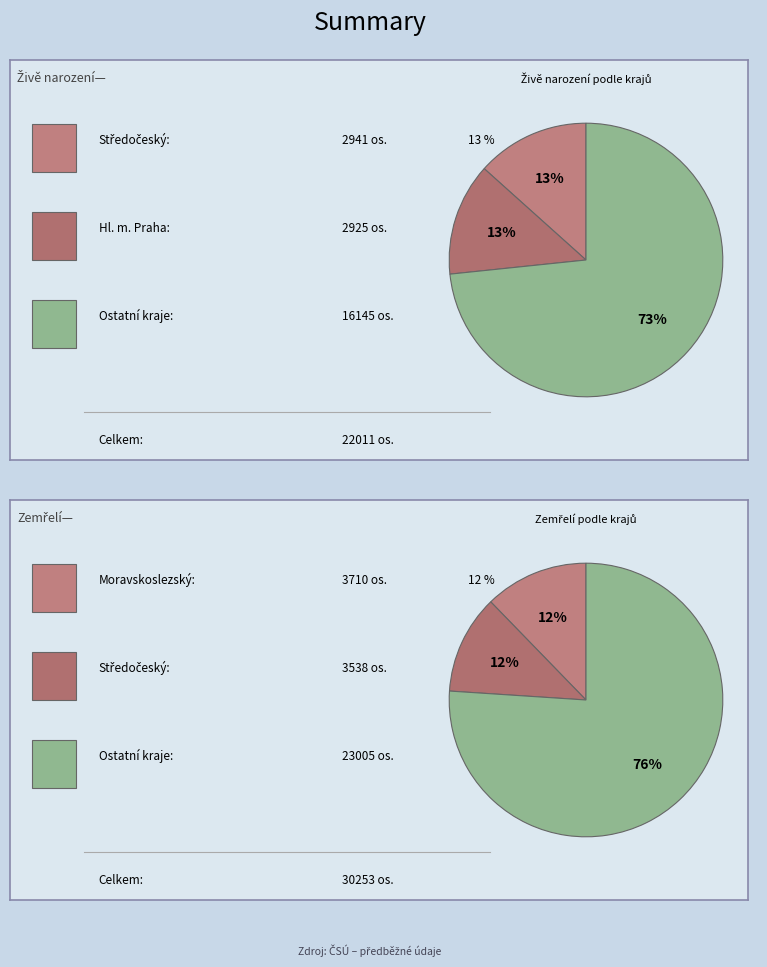

Rank the series by their maximum value, from highest to lowest.

Zemřelí, Živě narození